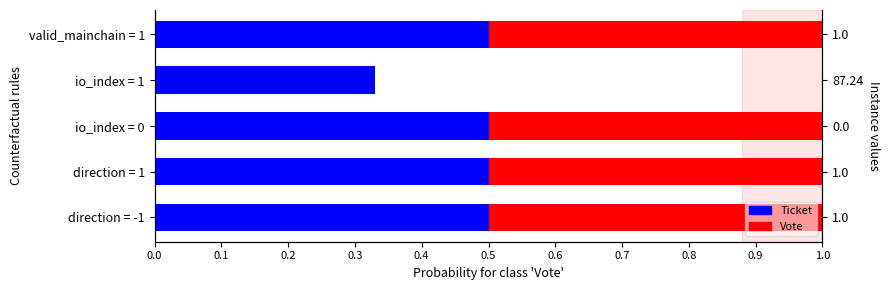

Count the Ticket values in the range 0 to 1.

5